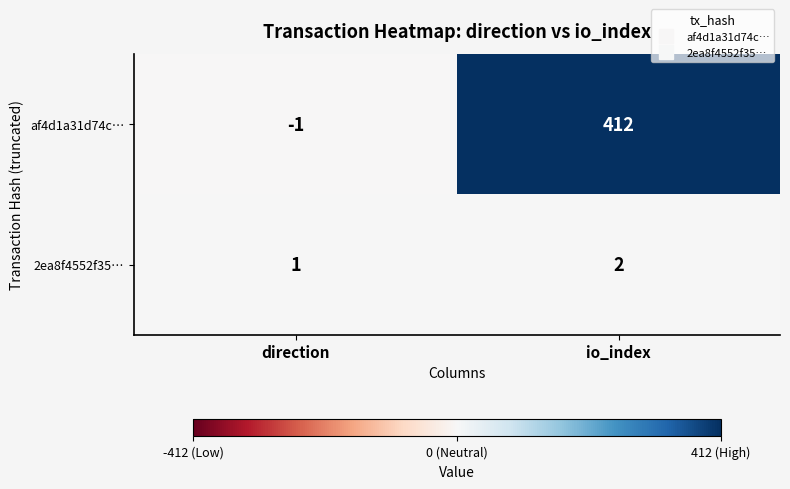

The af4d1a31d74c… series shows 412 at io_index. True or false?

True